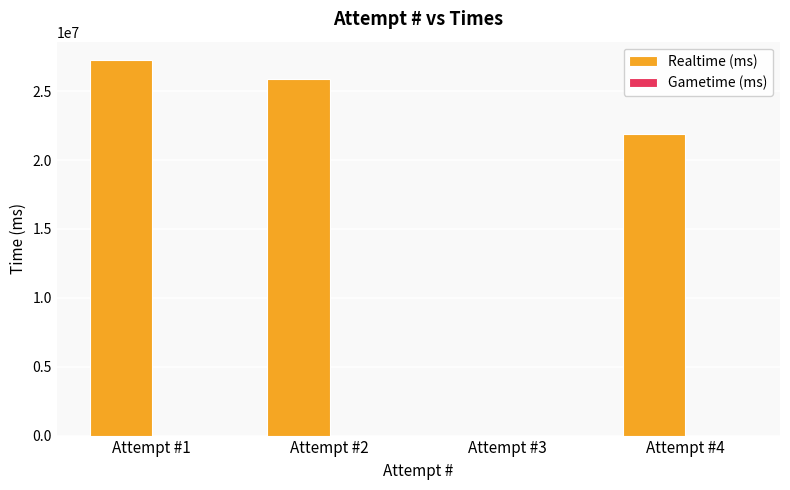

At which label is the value closest to 13614817?

Attempt #4